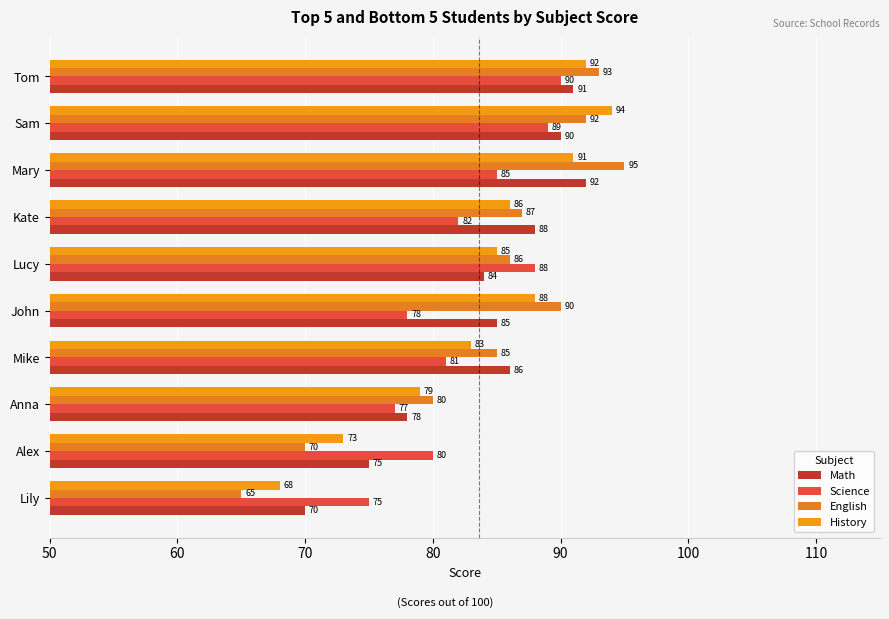

What is the difference between the second highest and second lowest values in the History series?

19